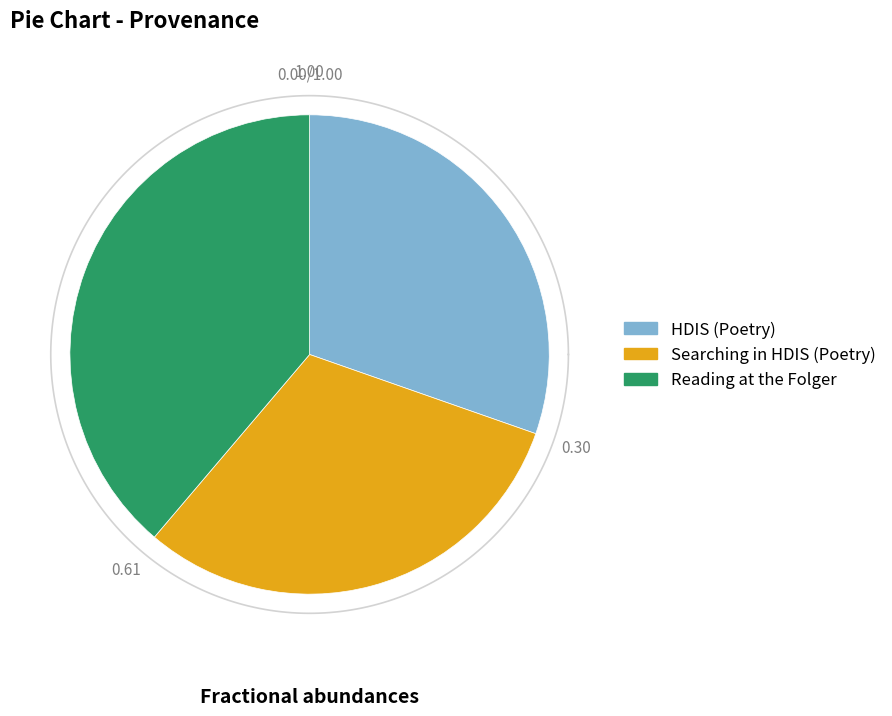

What percentage do Reading at the Folger and HDIS (Poetry) together represent?

69.1%